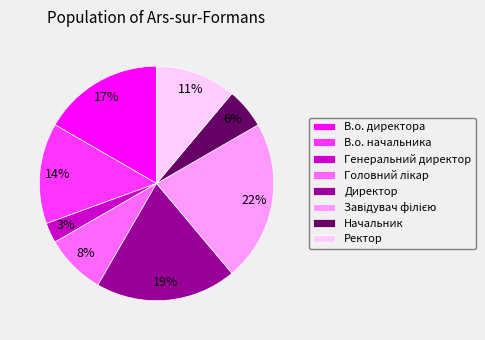

What is the smallest slice in the pie chart?

Генеральний директор